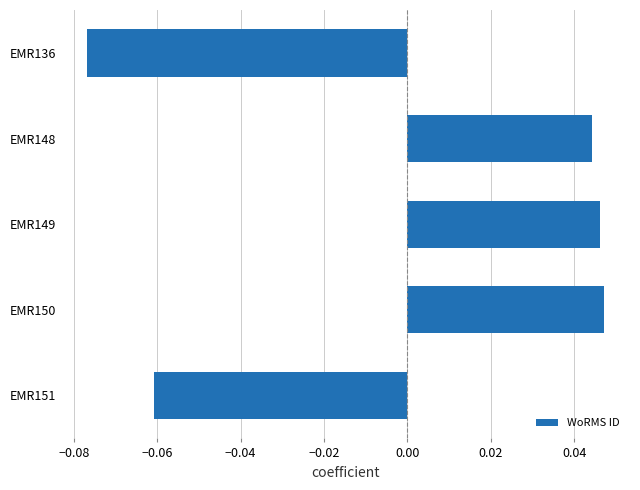

How many values are between 0 and 1?

3